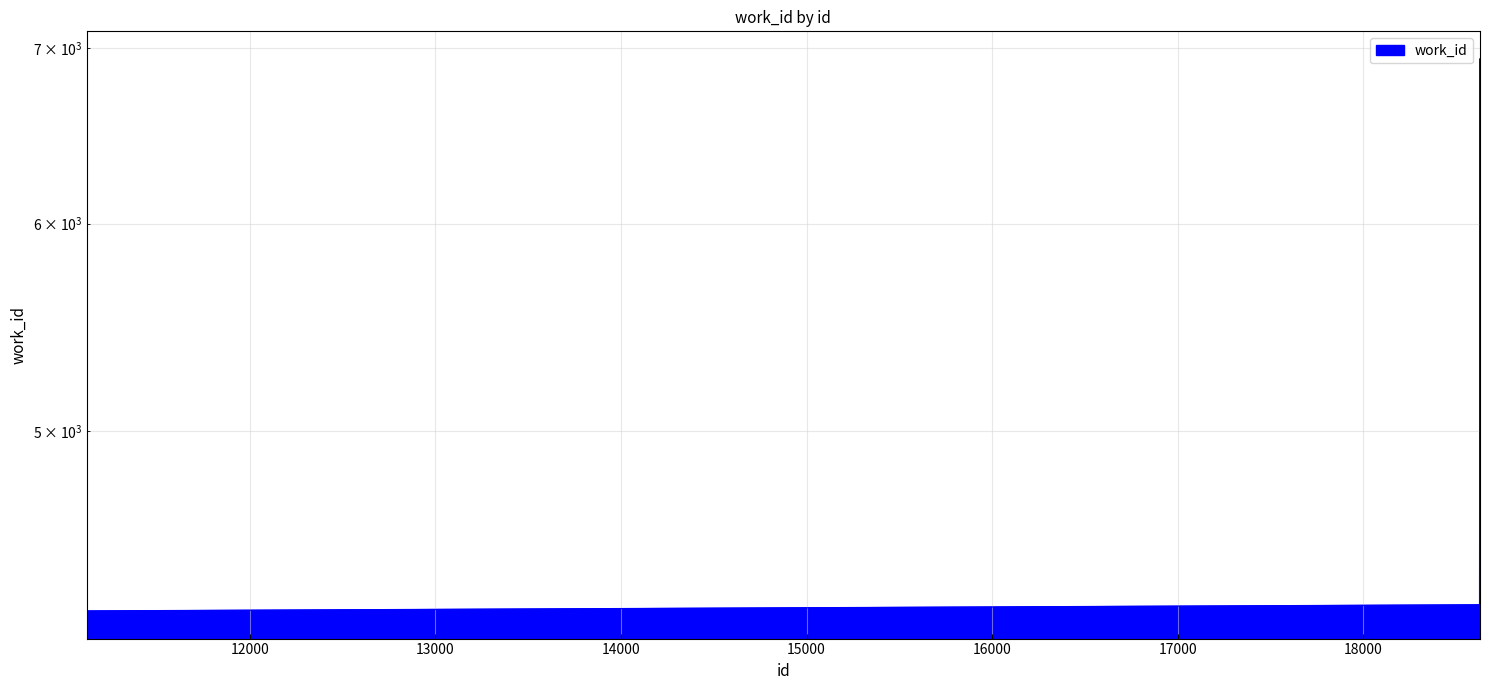

The value at 11132 is 4269. True or false?

True